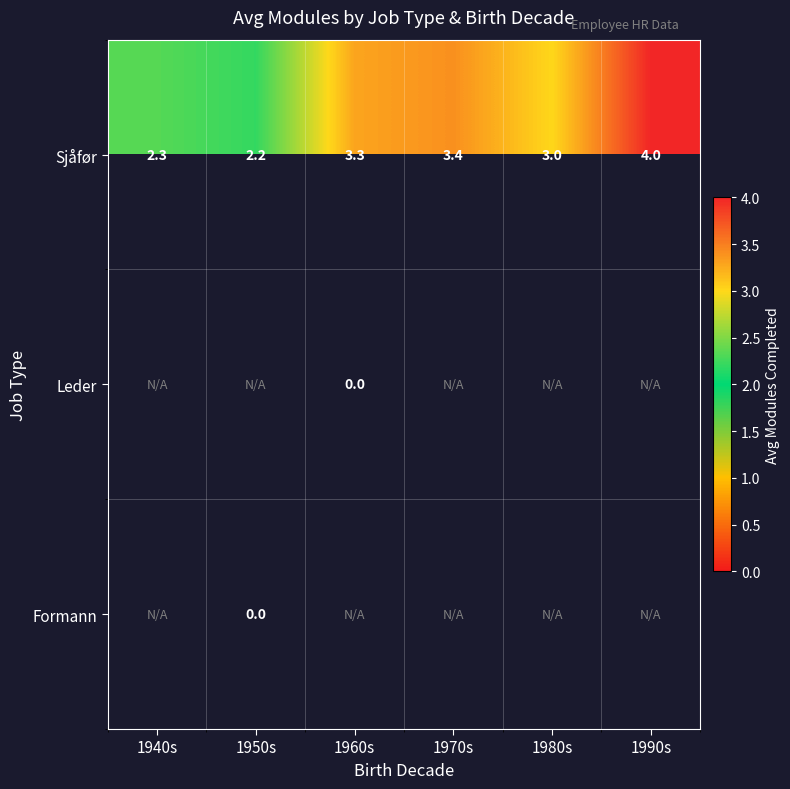

What is the maximum value shown in the chart?

4.0